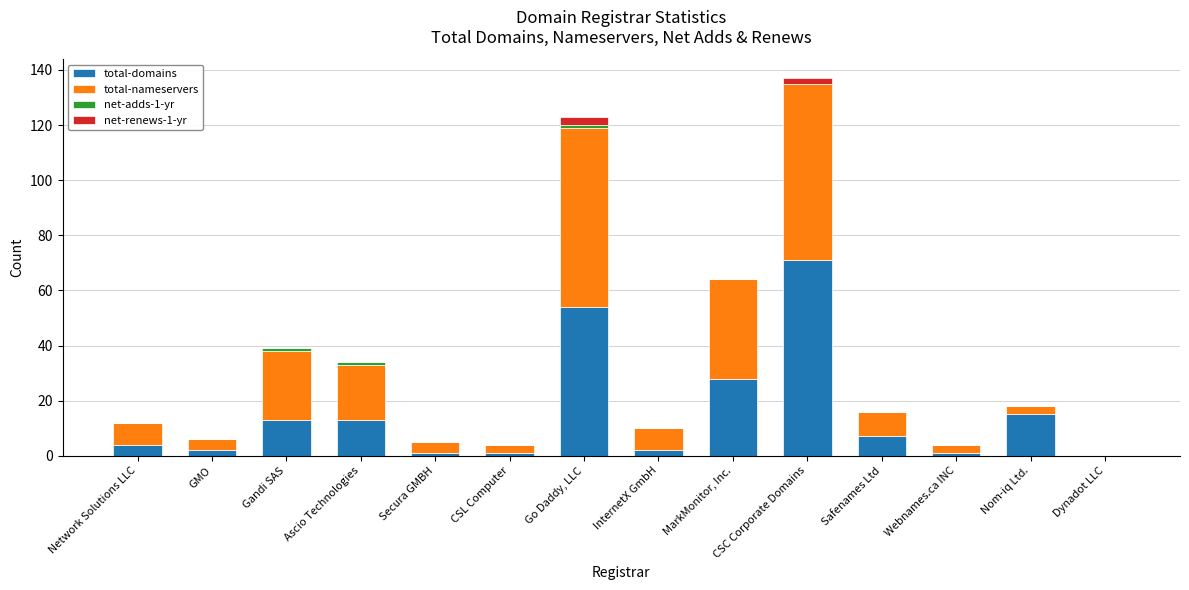

At which category is the sum across all series the highest?

CSC Corporate Domains